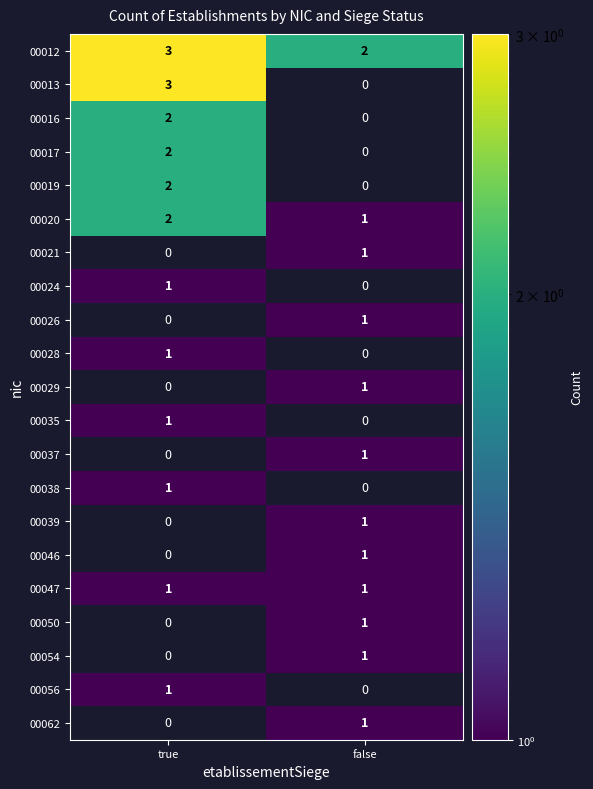

The value of 00024 at true is 1. True or false?

True